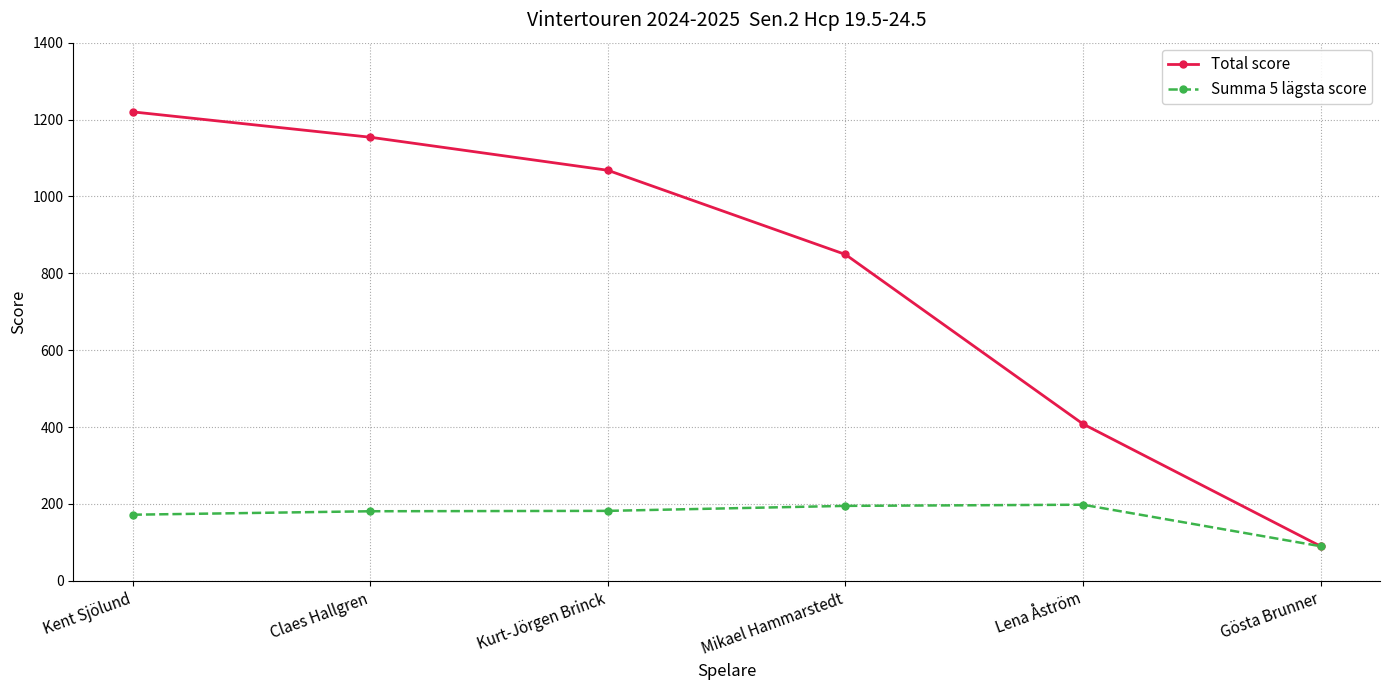

What is the sum of the Total score values at Kent Sjölund and Gösta Brunner?

1310